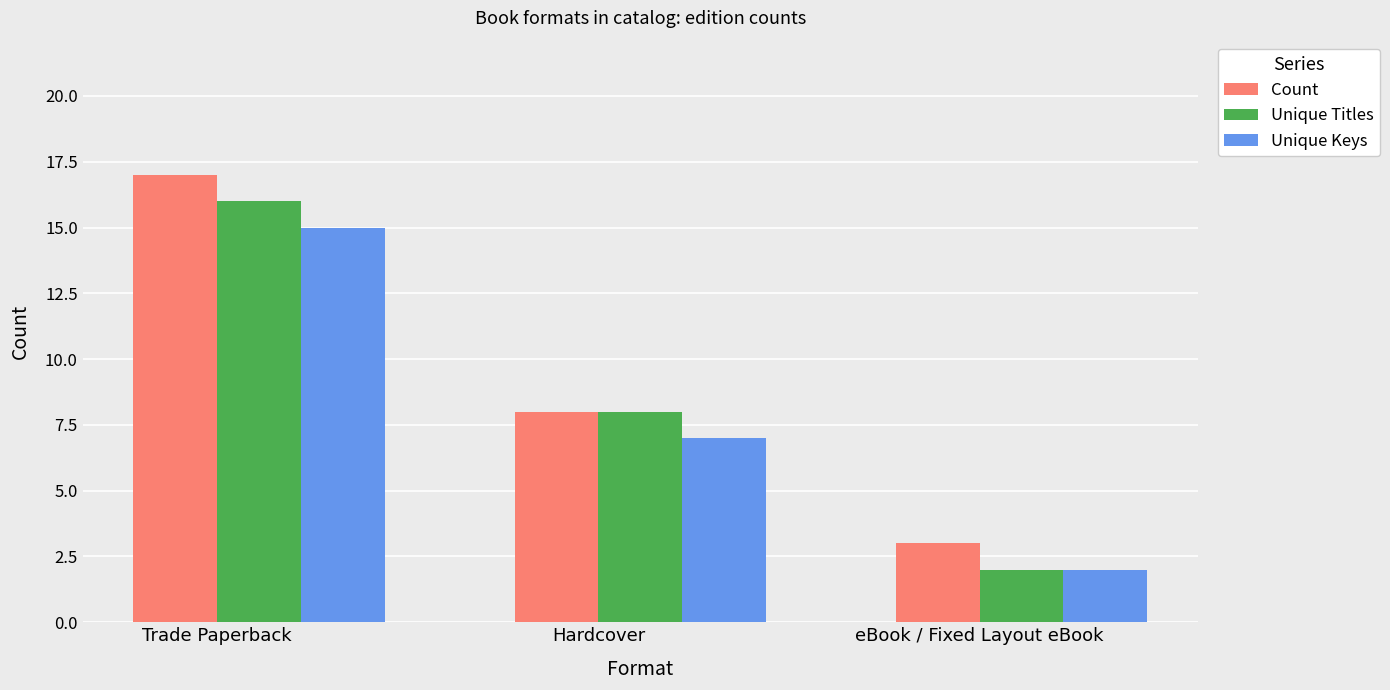

What is the value of the Unique Keys bar at the 1st from the left?

15